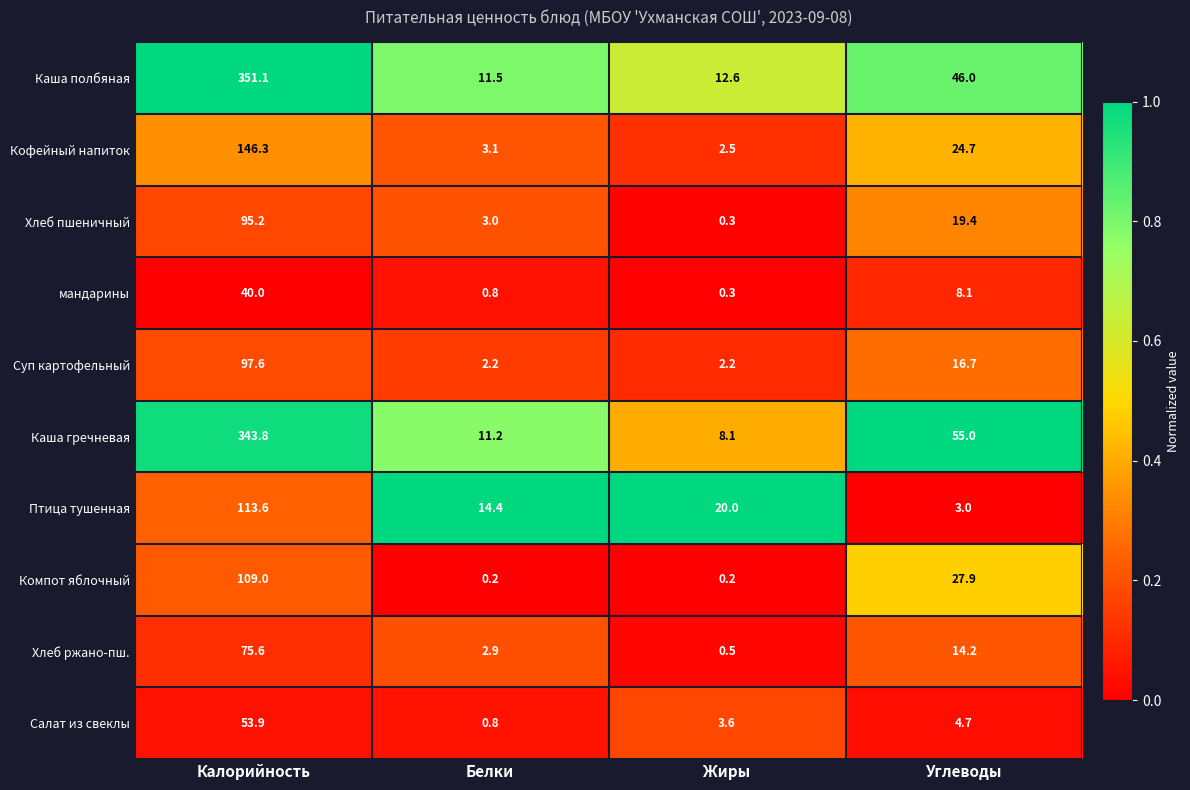

Which series has the largest total across all categories?

Каша полбяная